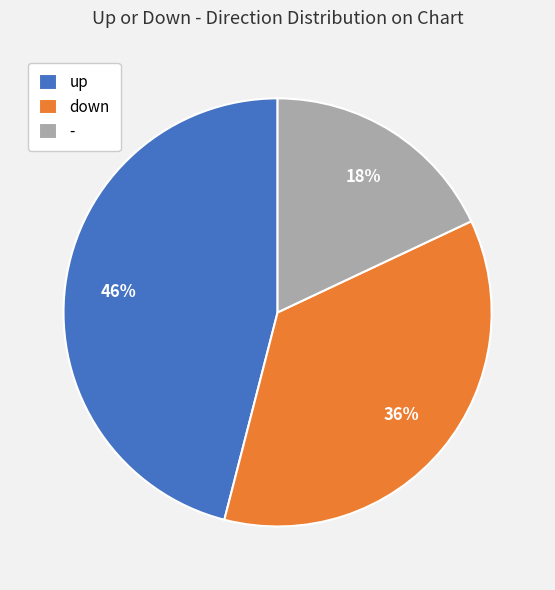

Rank the categories by value from lowest to highest.

-, down, up